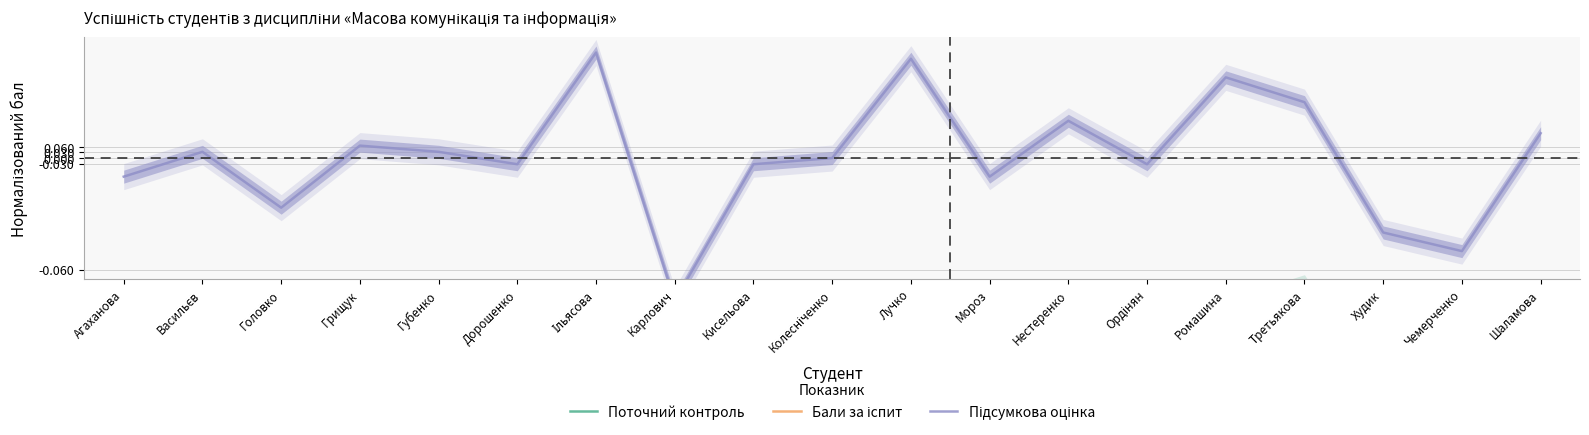

Reading left to right, transcribe all the data shown in this chart.

Поточний контроль: Агаханова=-1.2	Васильєв=-1.0	Головко=-1.2	Грищук=-1.0	Губенко=-1.1	Дорошенко=-1.2	Ільясова=-0.7	Карлович=-1.2	Кисельова=-0.9	Колесніченко=-1.1	Лучко=-0.7	Мороз=-1.1	Нестеренко=-0.9	Ордінян=-1.0	Ромашина=-0.8	Третьякова=-0.7	Худик=-1.3	Чемерченко=-1.3	Шаламова=-0.8
Бали за іспит: Агаханова=-1.4	Васильєв=-1.5	Головко=-1.6	Грищук=-1.5	Губенко=-1.4	Дорошенко=-1.4	Ільясова=-1.2	Карлович=-2.1	Кисельова=-1.6	Колесніченко=-1.4	Лучко=-1.2	Мороз=-1.5	Нестеренко=-1.4	Ордінян=-1.6	Ромашина=-1.3	Третьякова=-1.5	Худик=-1.6	Чемерченко=-1.7	Шаламова=-1.5
Підсумкова оцінка: Агаханова=-0.1	Васильєв=0.0	Головко=-0.3	Грищук=0.1	Губенко=0.0	Дорошенко=-0.0	Ільясова=0.6	Карлович=-0.8	Кисельова=-0.0	Колесніченко=0.0	Лучко=0.5	Мороз=-0.1	Нестеренко=0.2	Ордінян=-0.0	Ромашина=0.4	Третьякова=0.3	Худик=-0.4	Чемерченко=-0.5	Шаламова=0.1